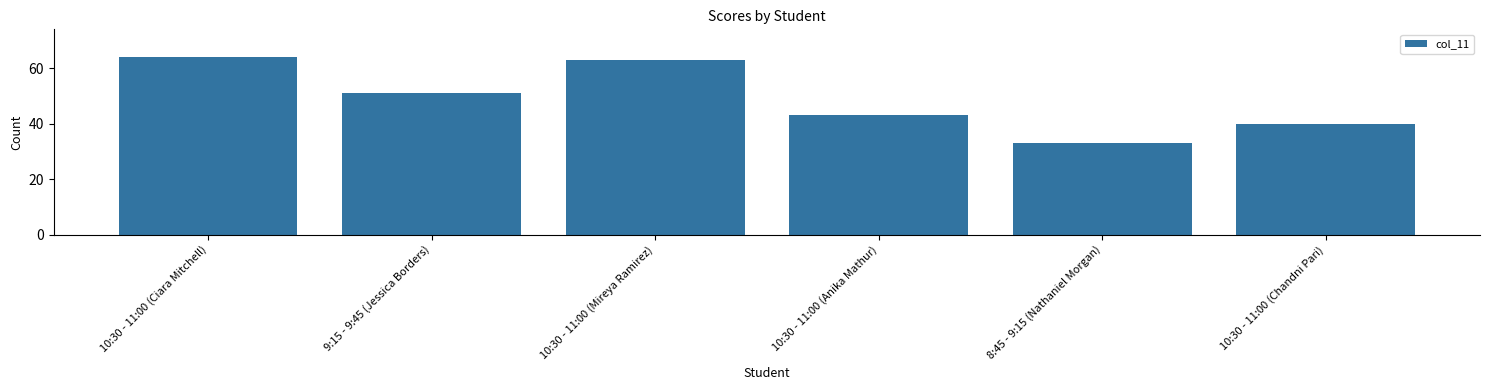

What is the minimum value shown in the chart?

33